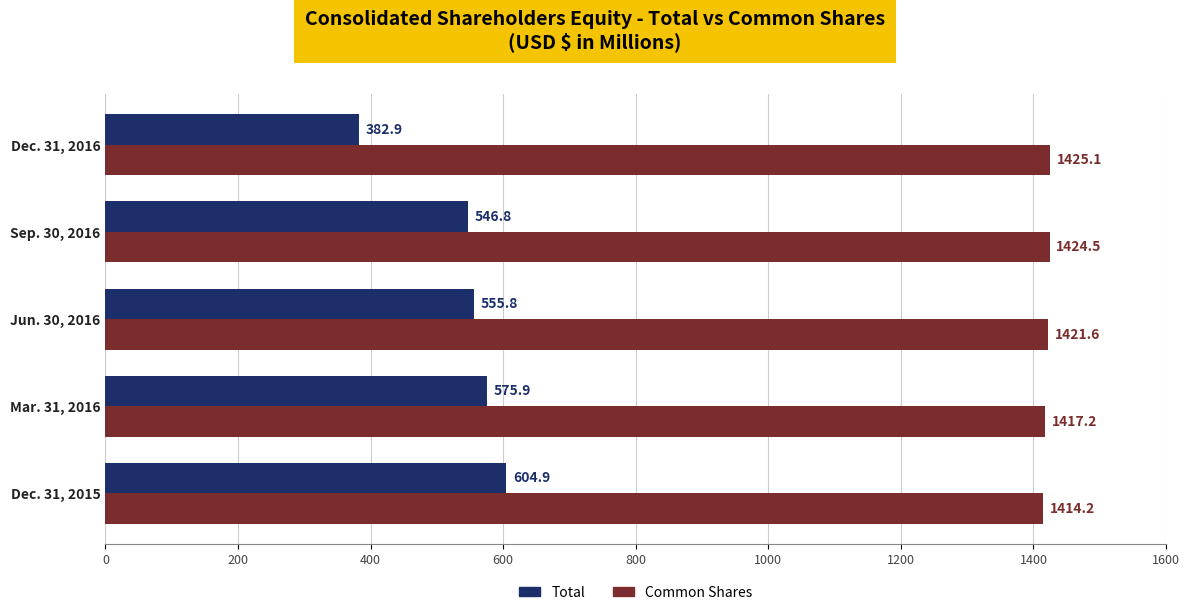

How many categories are shown in the chart?

5